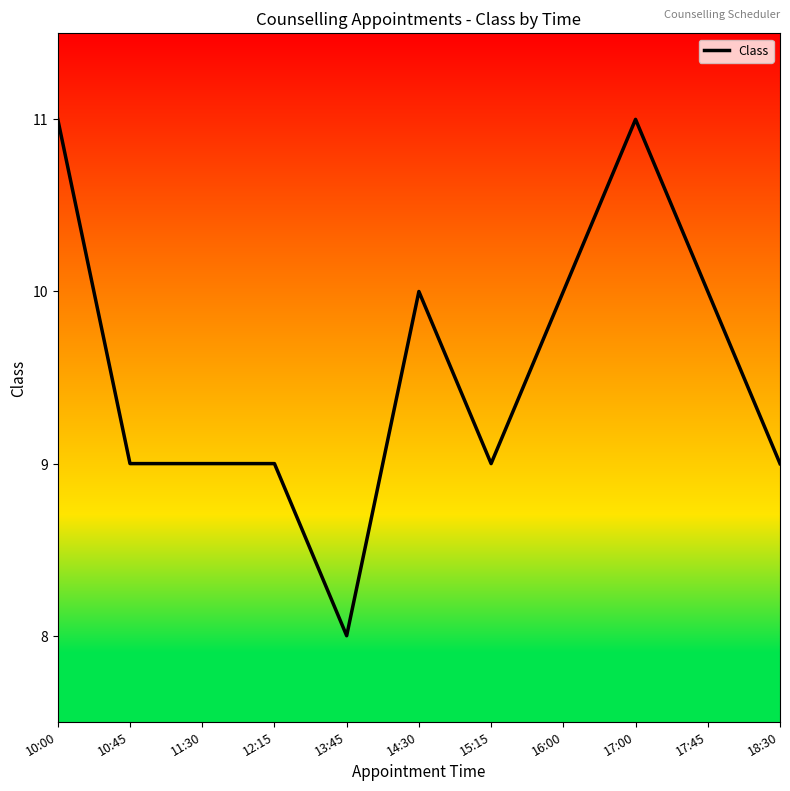

What position from the left is 17:45?

10